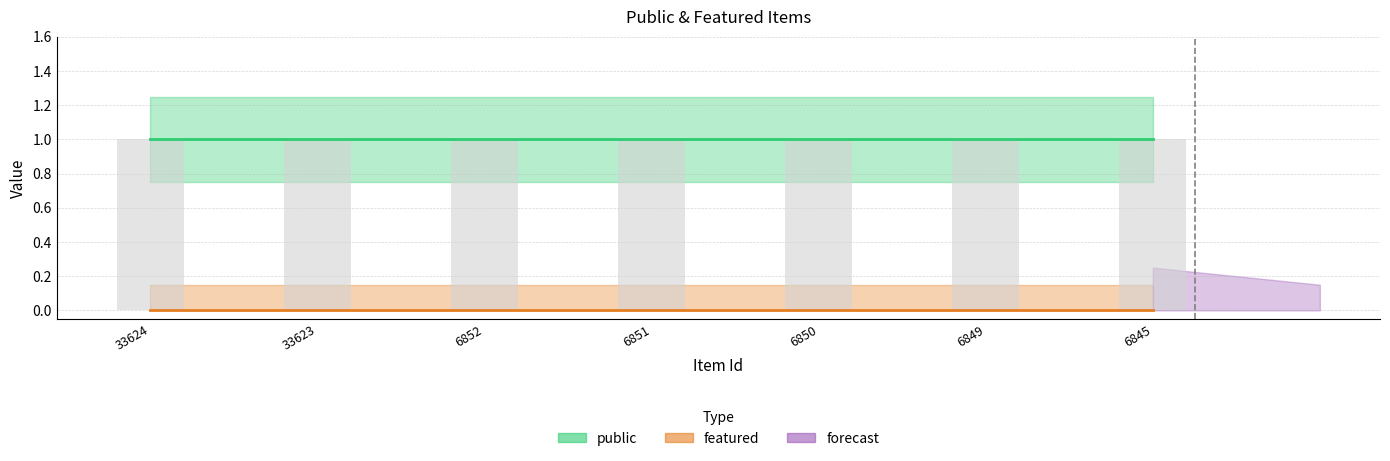

What is the sum of the public values at 33624 and 6849?

2